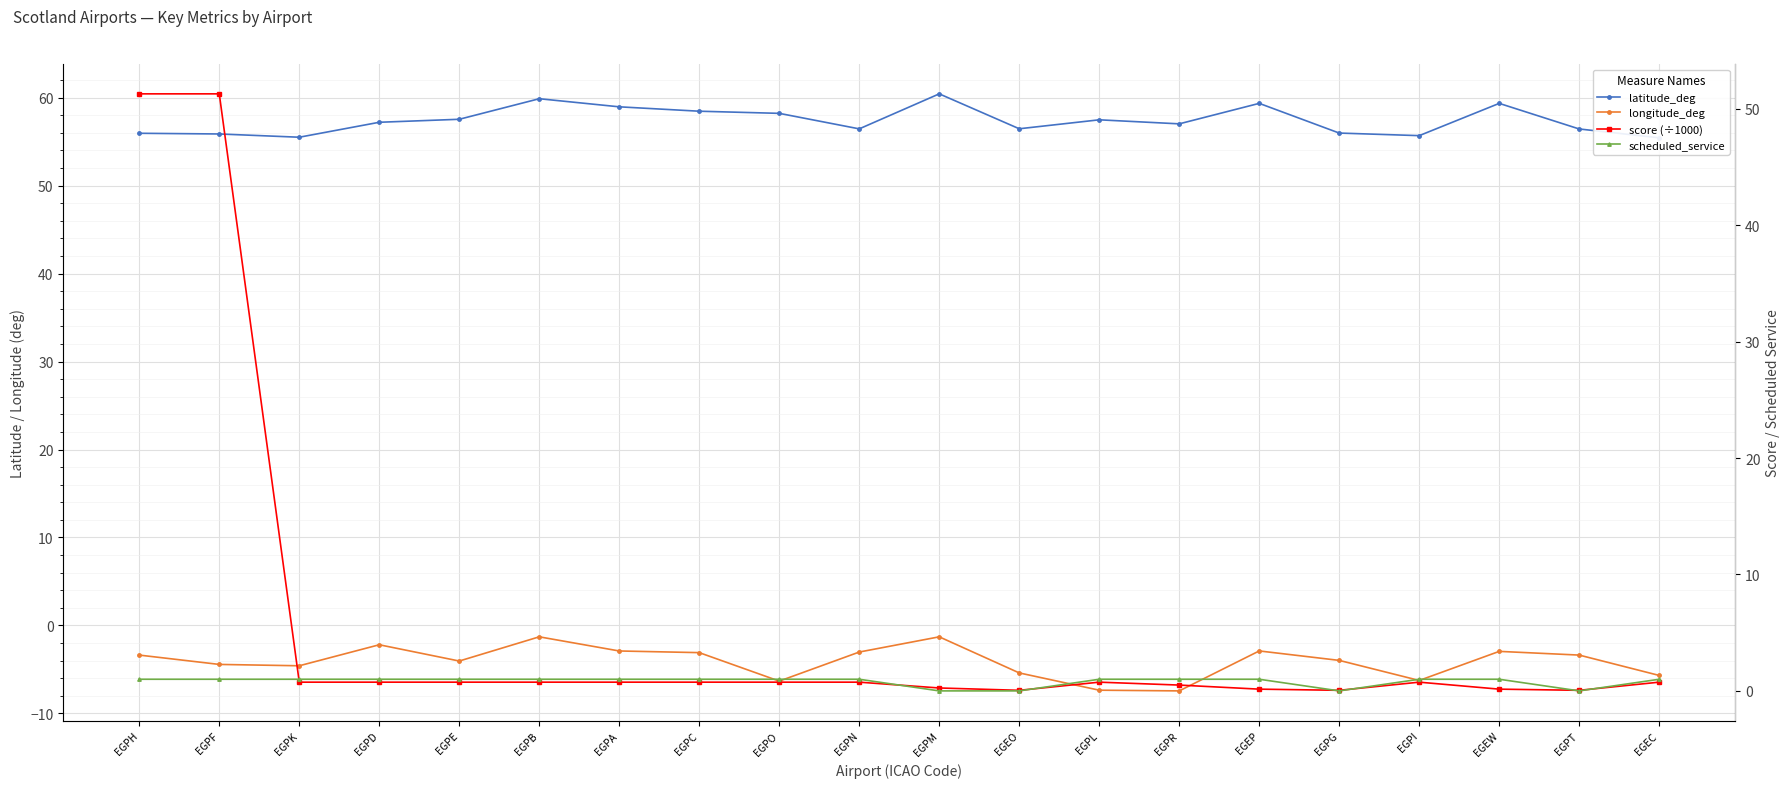

Read the scheduled_service value at EGPC.

1.0